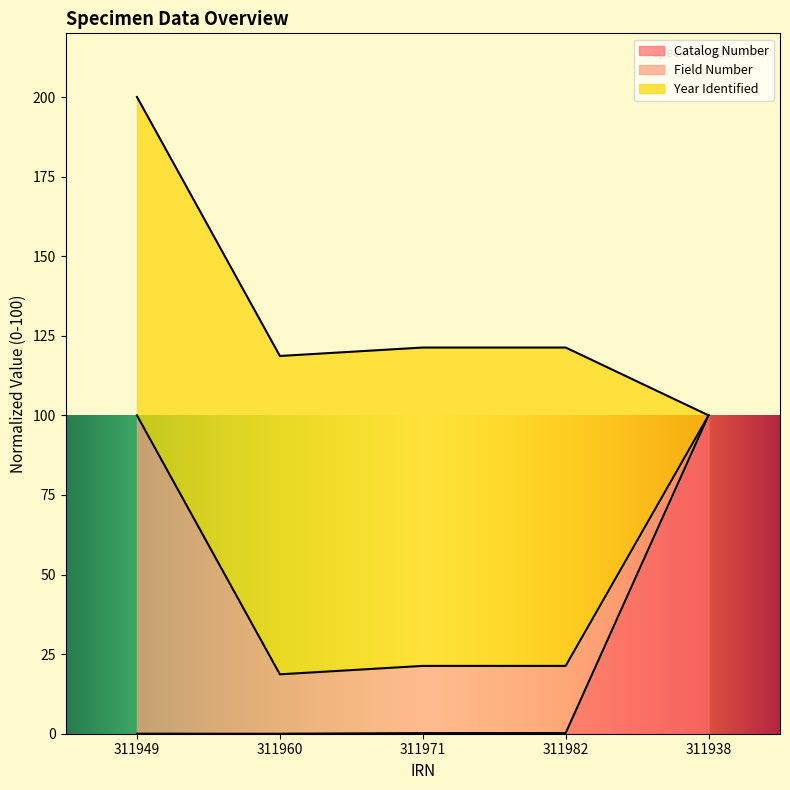

How many data points does each series have?

5